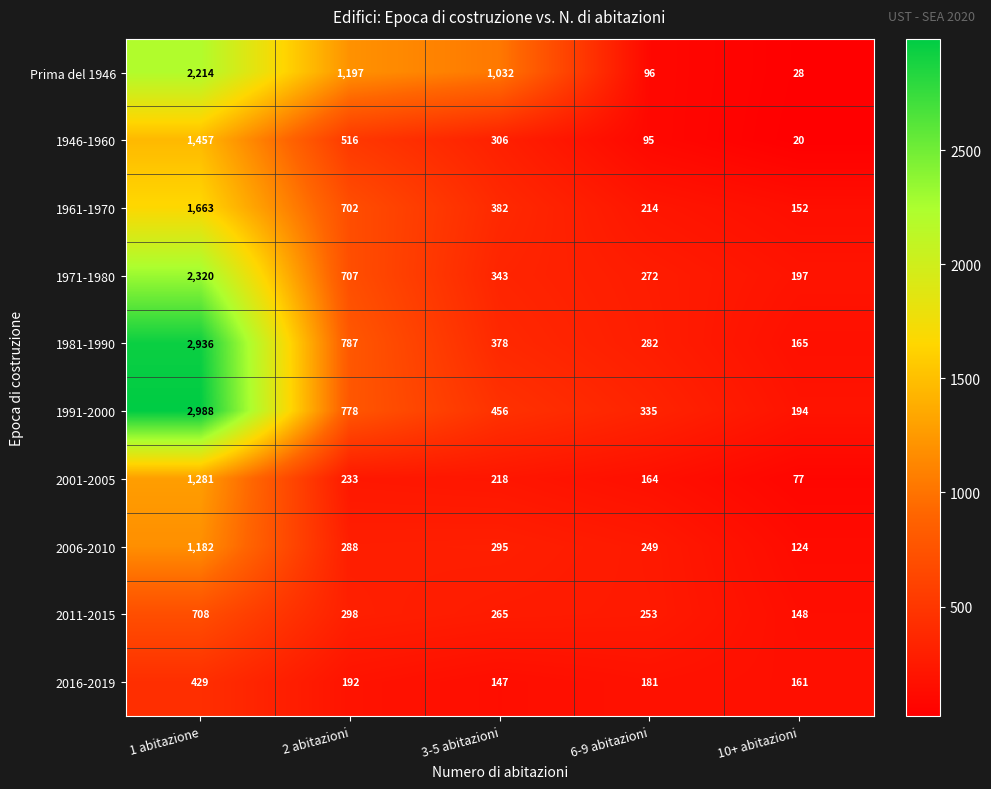

Rank the categories by Prima del 1946 value from highest to lowest.

1 abitazione, 2 abitazioni, 3-5 abitazioni, 6-9 abitazioni, 10+ abitazioni